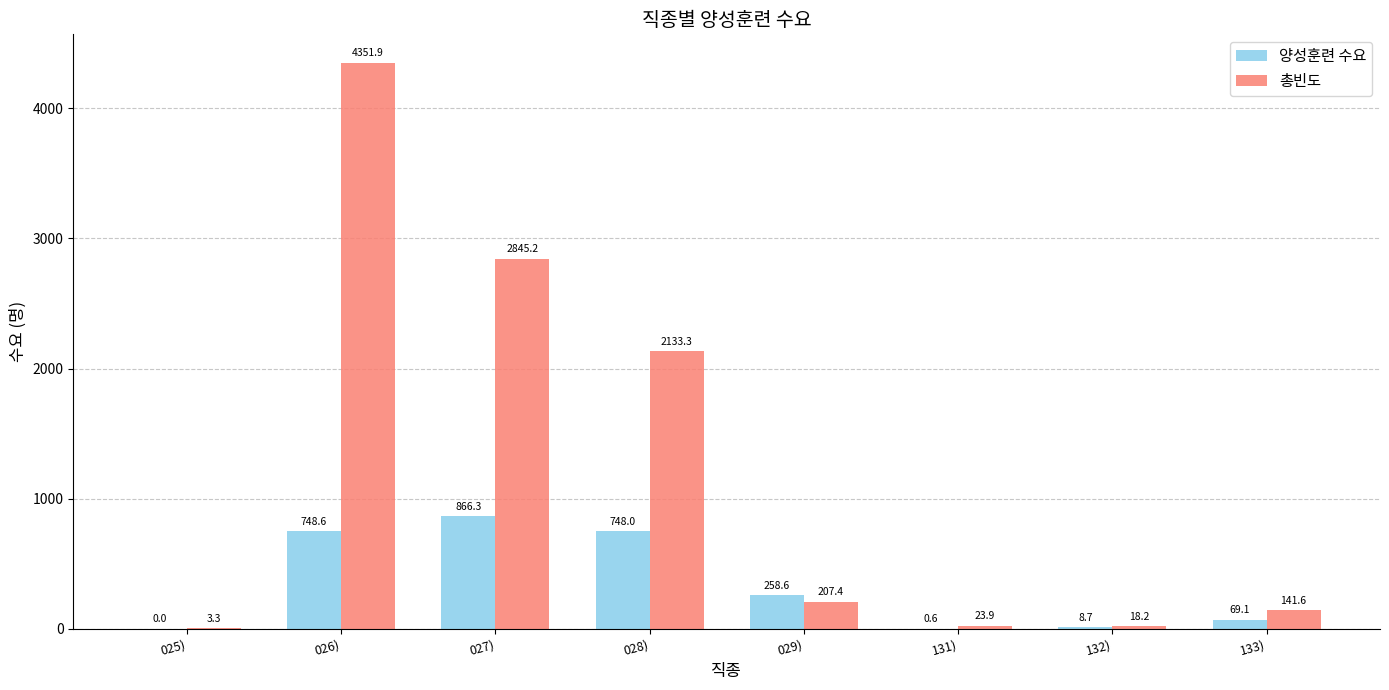

At which label does 양성훈련 수요 reach its peak?

027)